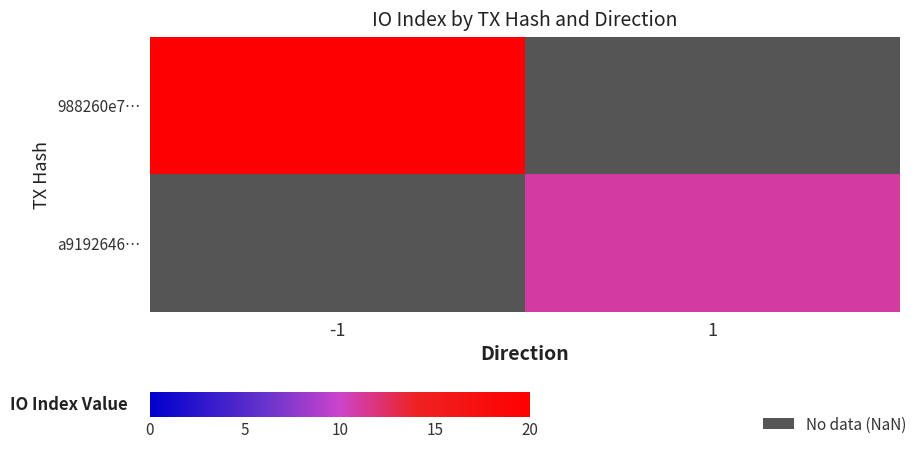

Rank the categories by 988260e7… value from lowest to highest.

-1, 1